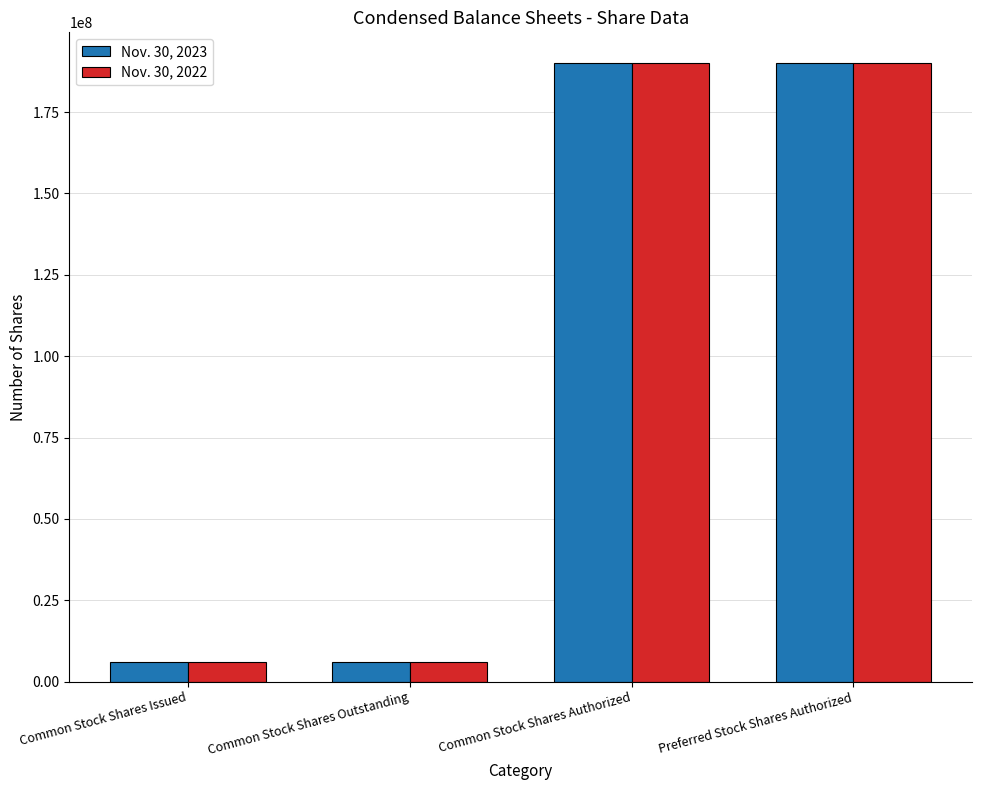

What position from the left is Common Stock Shares Authorized?

3